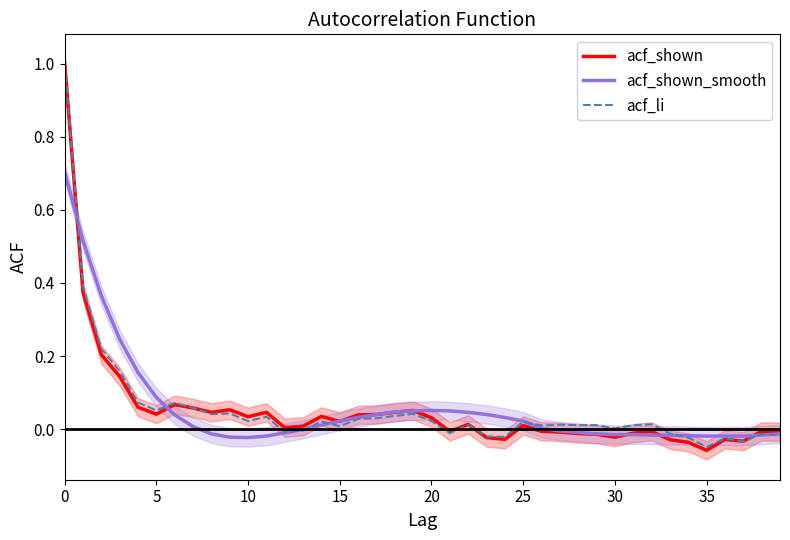

True or false: acf_li has more than 0 points higher than both neighbors.

True